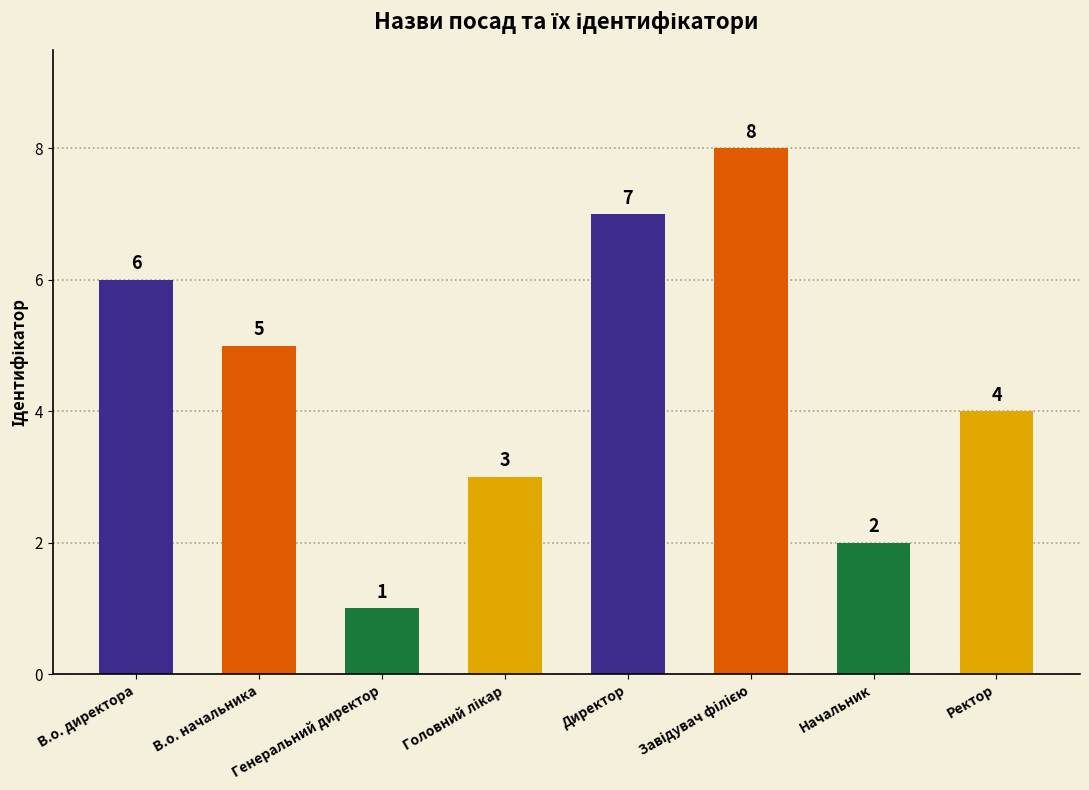

What is the label of the 7th bar from the left?

Начальник